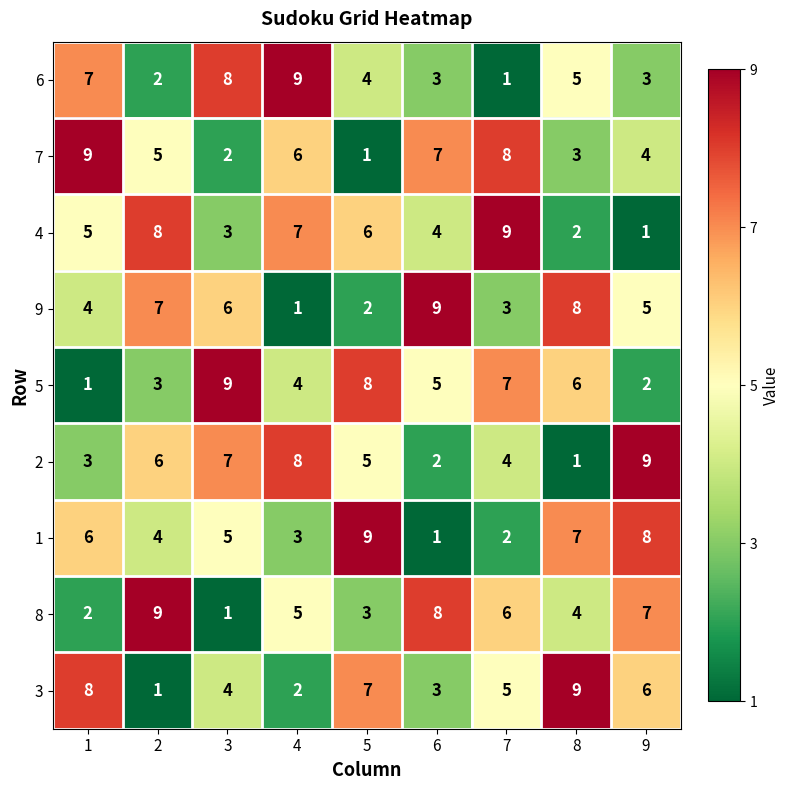

What is the greatest value displayed?

9